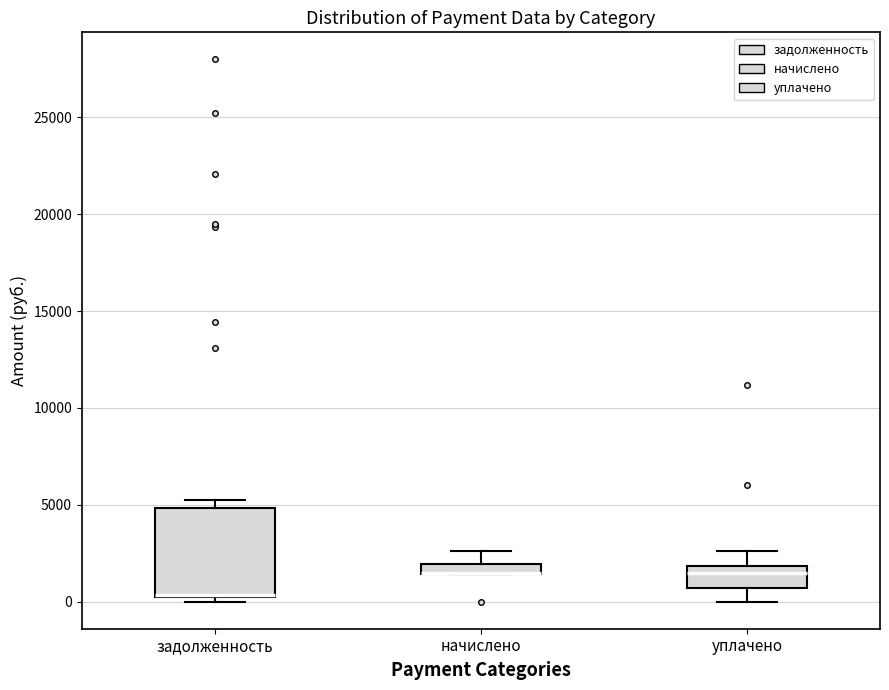

Which box is the tallest, from its lower edge to its upper edge?

задолженность